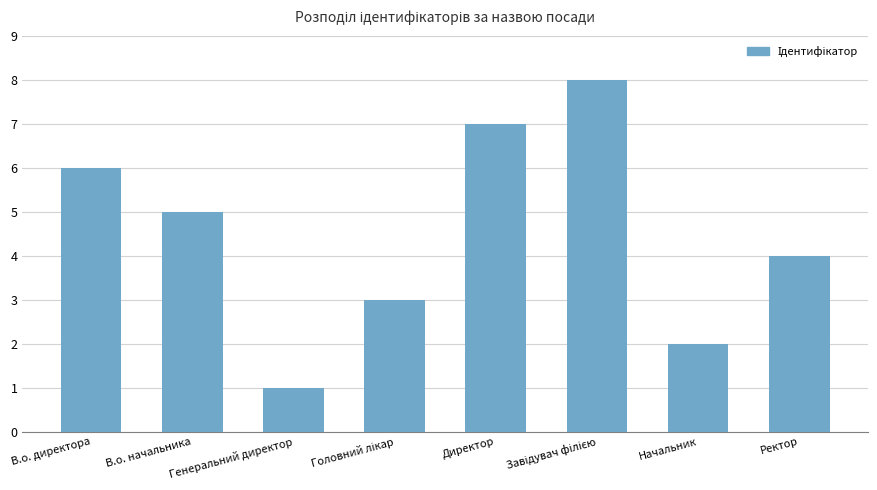

Where does the data first go above 5?

В.о. директора